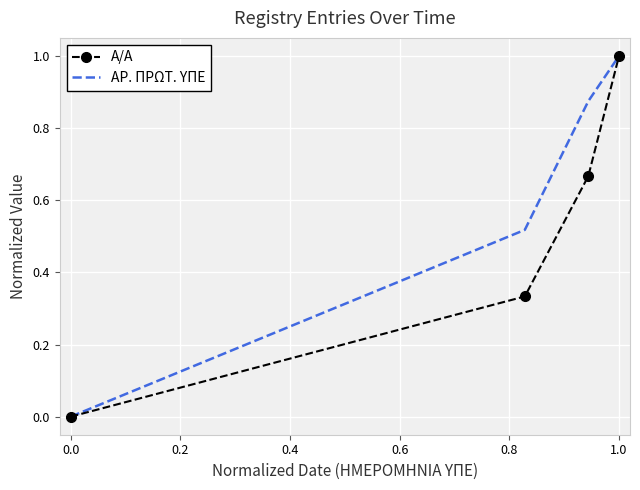

List the series in order of their overall mean, highest first.

ΑΡ. ΠΡΩΤ. ΥΠΕ, Α/Α